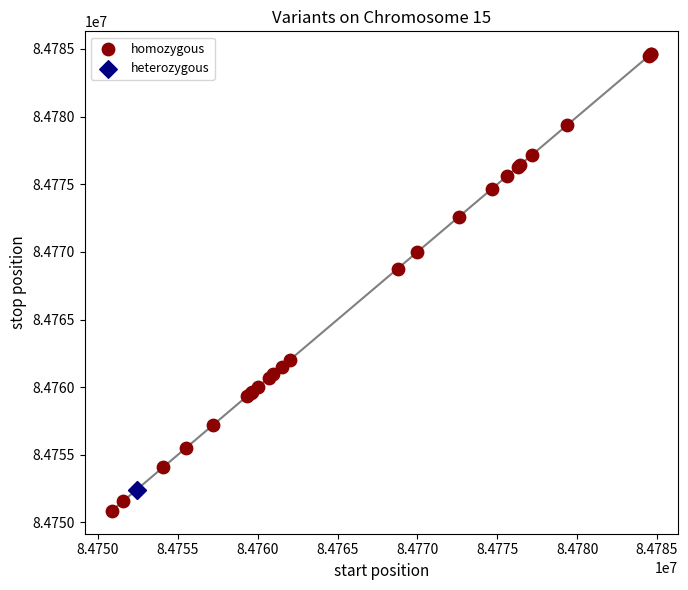

What are all the series names shown in the legend?

homozygous, heterozygous